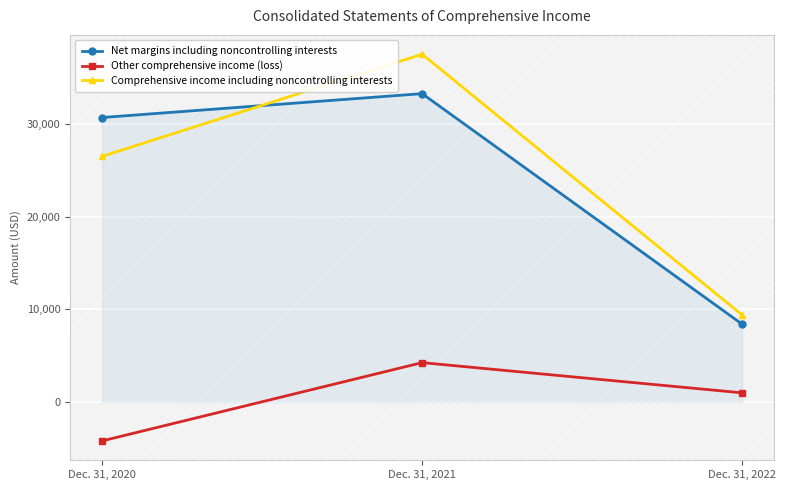

Reading right to left, transcribe all the data shown in this chart.

Net margins including noncontrolling interests: Dec. 31, 2022=8400	Dec. 31, 2021=33288	Dec. 31, 2020=30711
Other comprehensive income (loss): Dec. 31, 2022=992	Dec. 31, 2021=4254	Dec. 31, 2020=-4196
Comprehensive income including noncontrolling interests: Dec. 31, 2022=9392	Dec. 31, 2021=37542	Dec. 31, 2020=26515